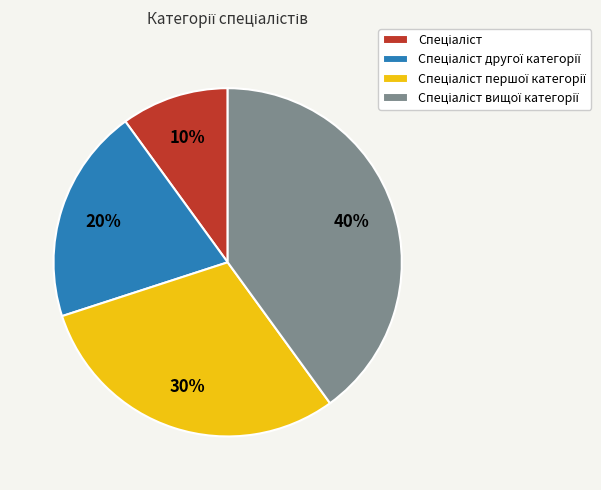

Is there any slice that represents more than half of the pie?

No